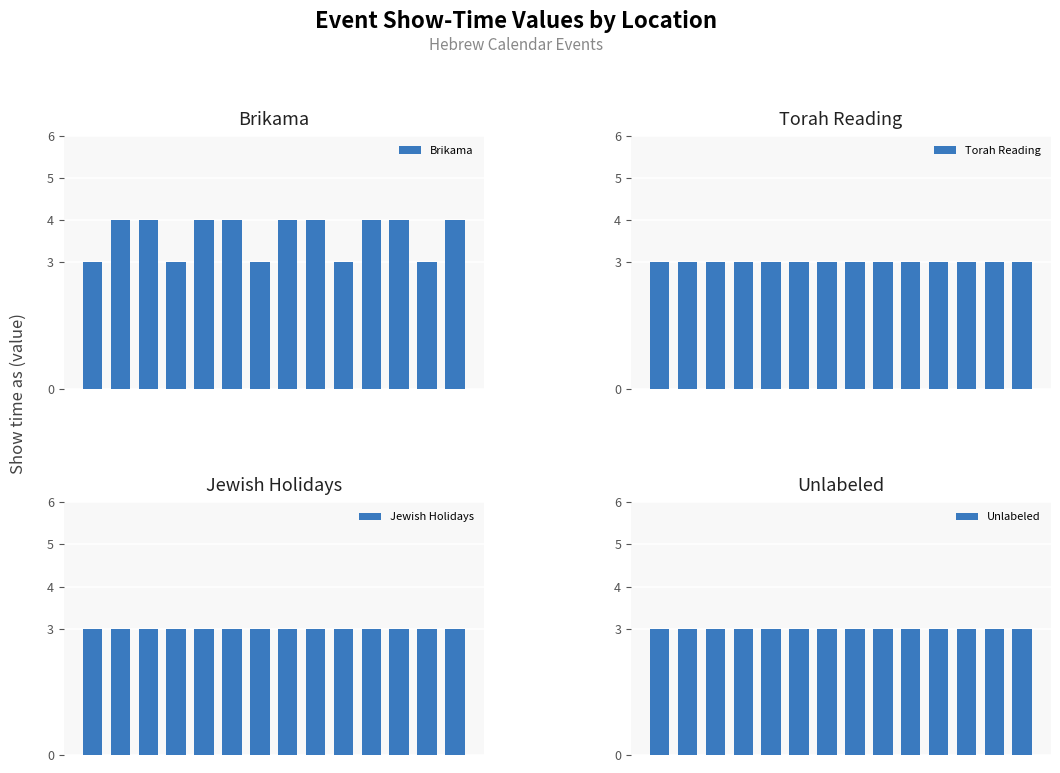

Reading left to right, extract all data points from this chart.

Brikama: 3	4	4	3	4	4	3	4	4	3	4	4	3	4
Torah Reading: 3	3	3	3	3	3	3	3	3	3	3	3	3	3
Jewish Holidays: 3	3	3	3	3	3	3	3	3	3	3	3	3	3
Unlabeled: 3	3	3	3	3	3	3	3	3	3	3	3	3	3